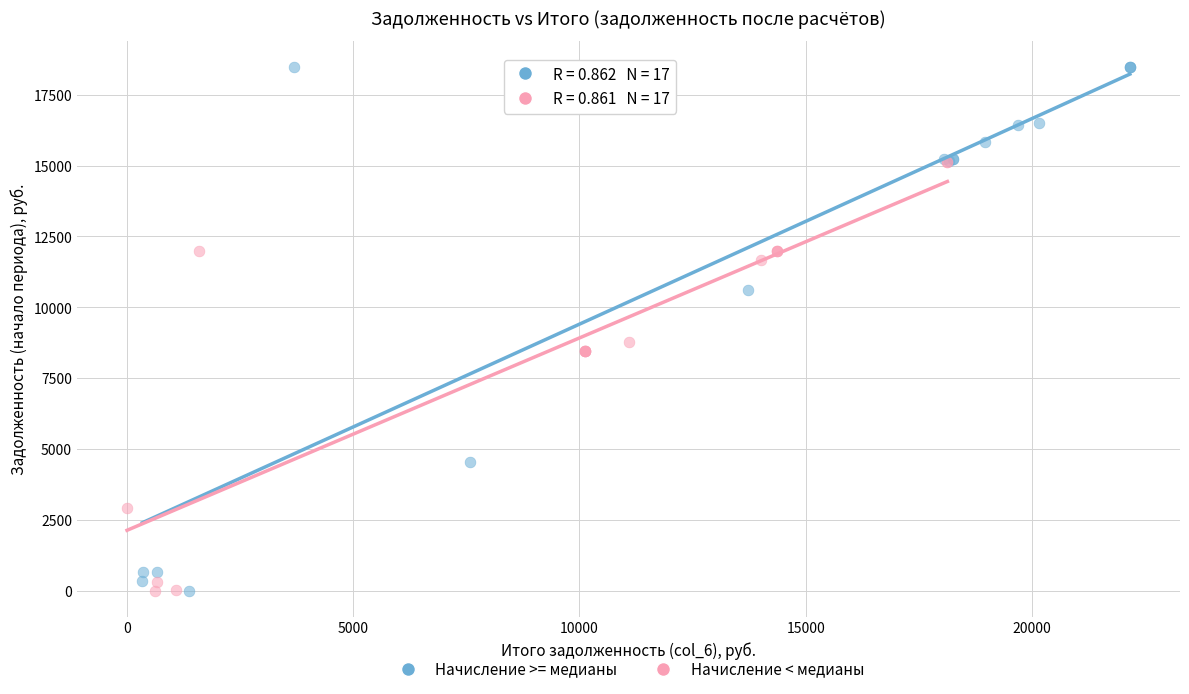

What are all the series names shown in the legend?

Начисление >= медианы, Начисление < медианы